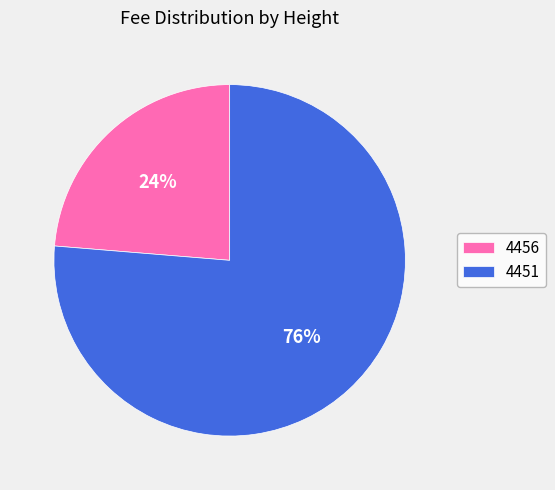

Count the number of slices in the pie.

2